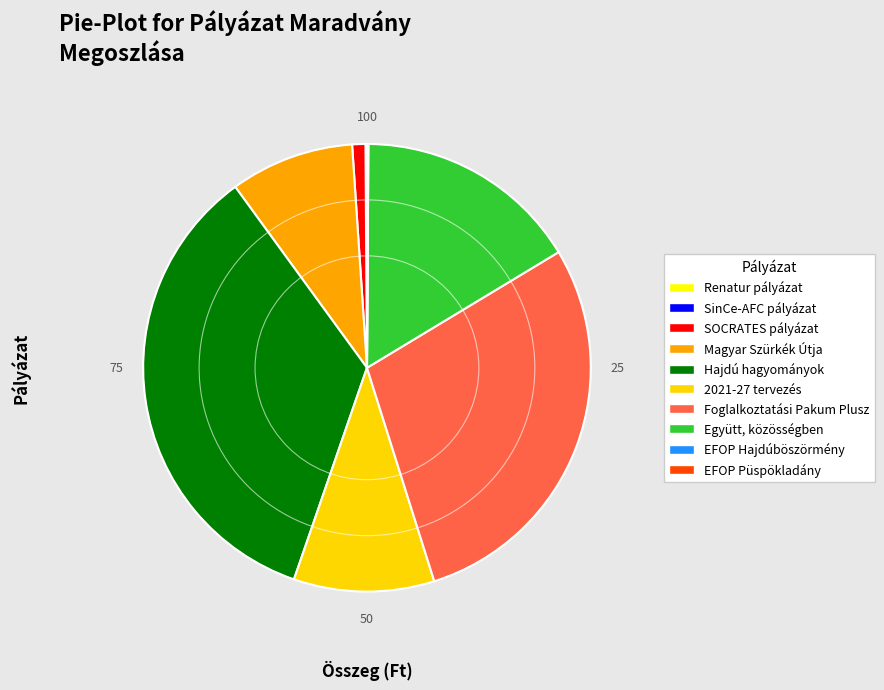

Which category has the biggest portion of the pie?

Hajdú hagyományok